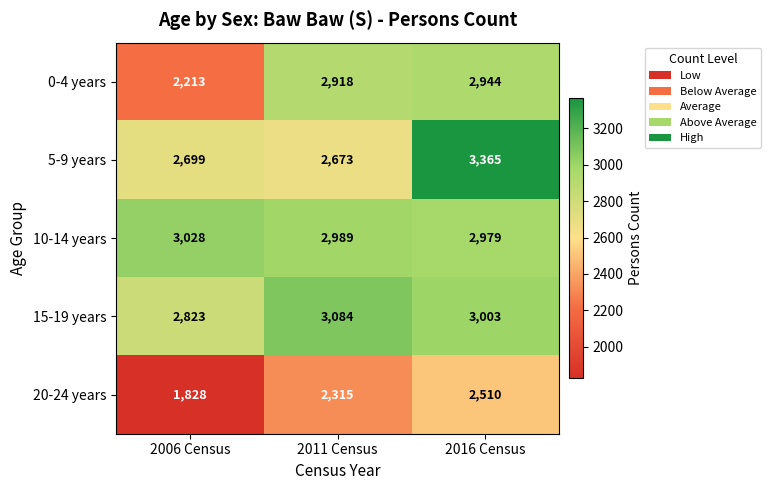

Count the number of categories in the chart.

3